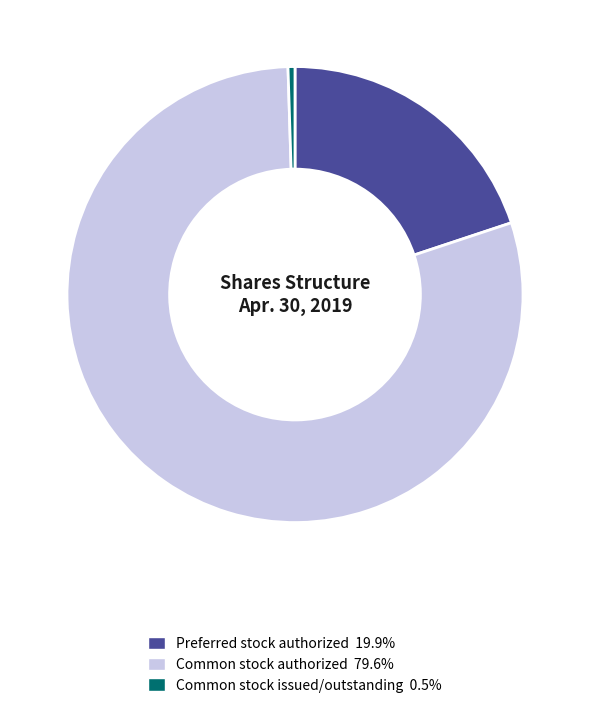

The Common stock authorized slice represents 80% of the pie. True or false?

True